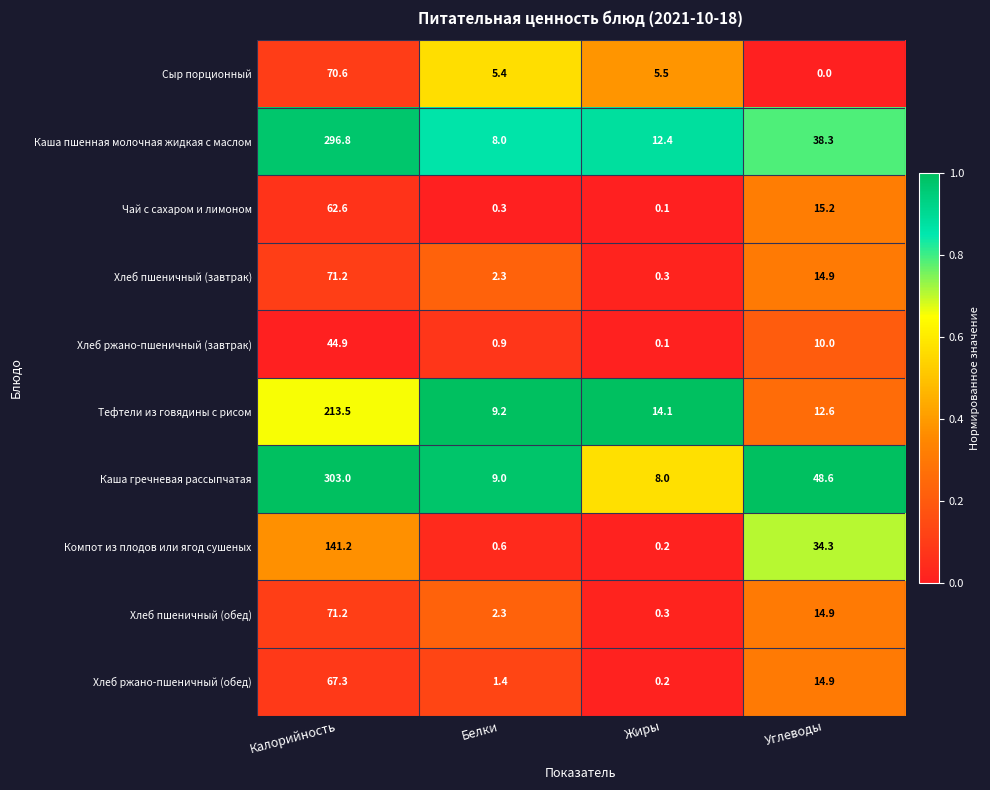

What is the maximum value for Чай с сахаром и лимоном?

62.6